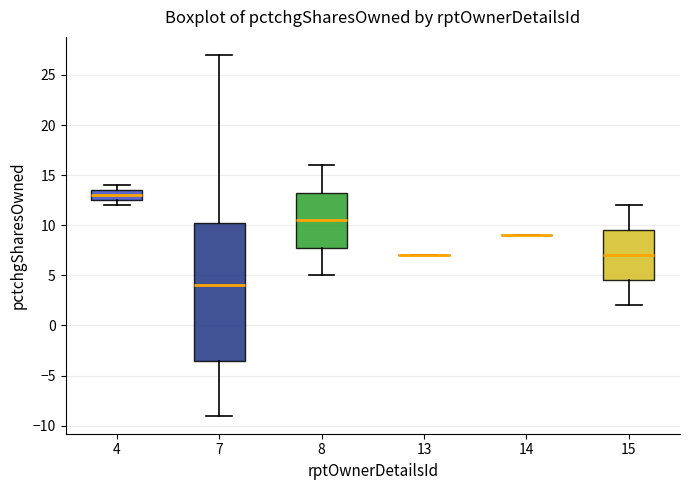

Where does the upper whisker of the box at x = 8 end on the y-axis? The values are not printed on the chart, so give them approximately, as read against the axis.

16.0